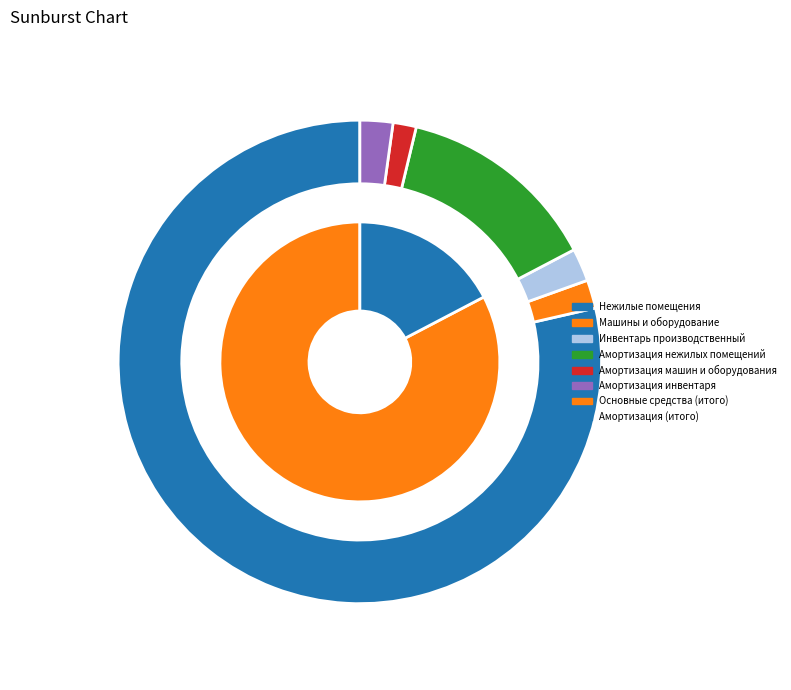

To the nearest percent, what portion does Амортизация нежилых помещений represent?

14%